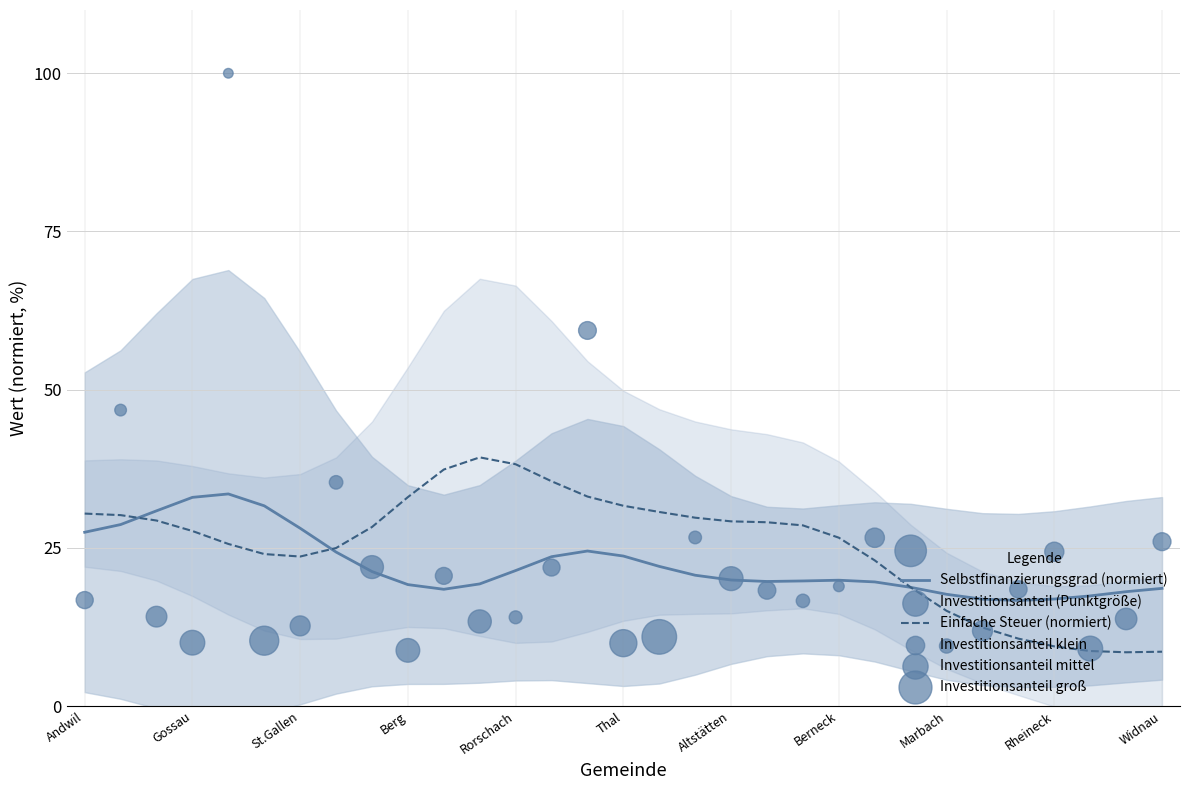

What are all the series names shown in the legend?

Selbstfinanzierungsgrad (normiert), Einfache Steuer (normiert), Investitionsanteil (Punktgröße)